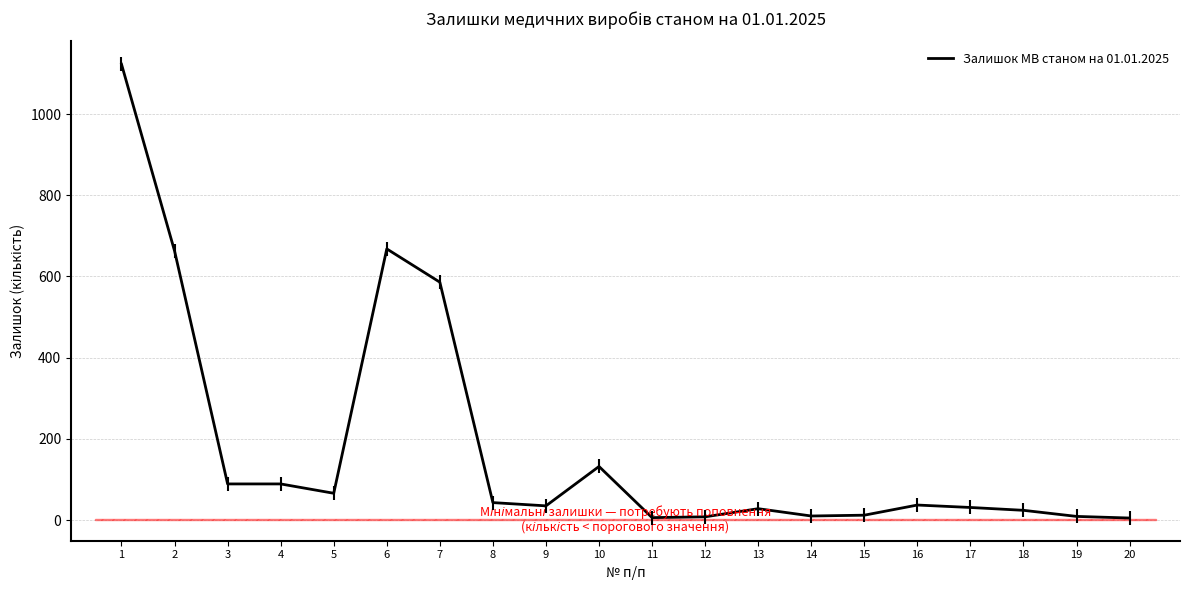

The value at 6 is 331. True or false?

False